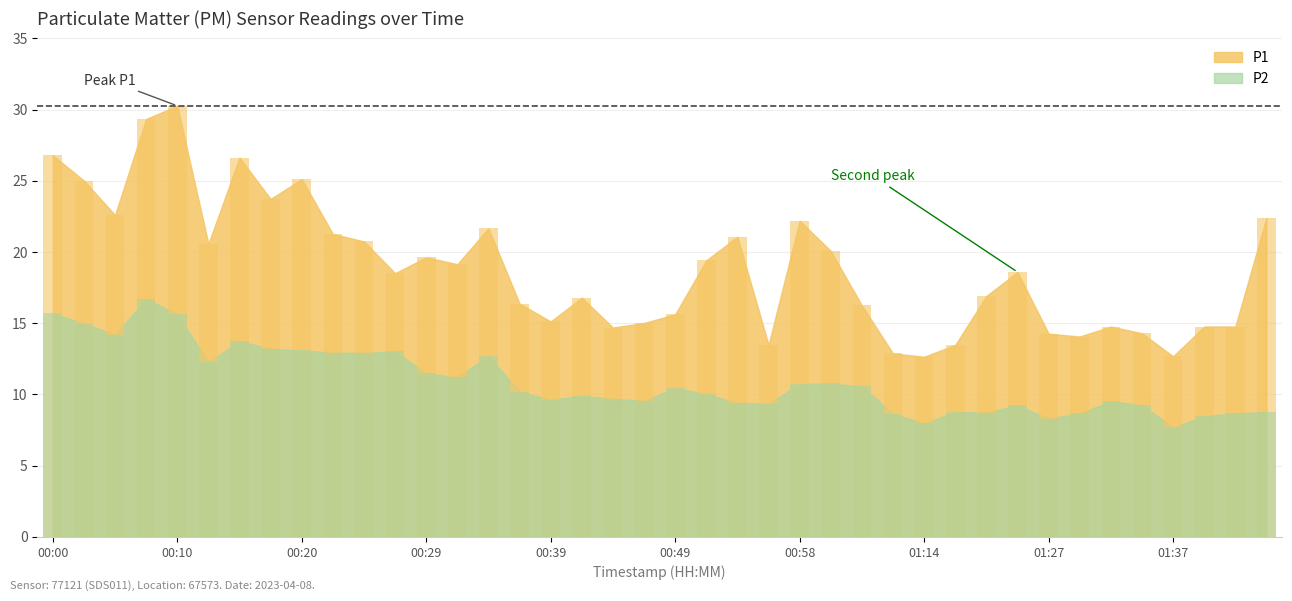

Which series has the largest total across all categories?

P1